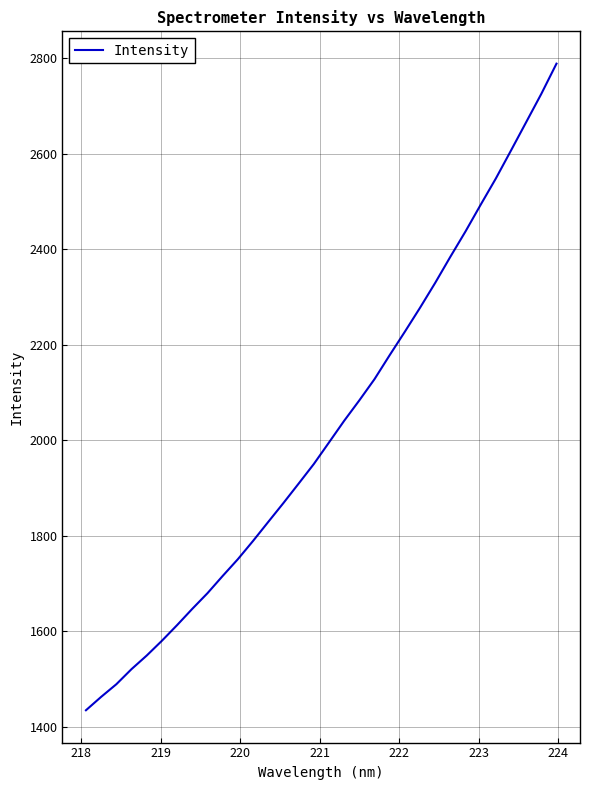

What is the minimum value shown in the chart?

1434.3